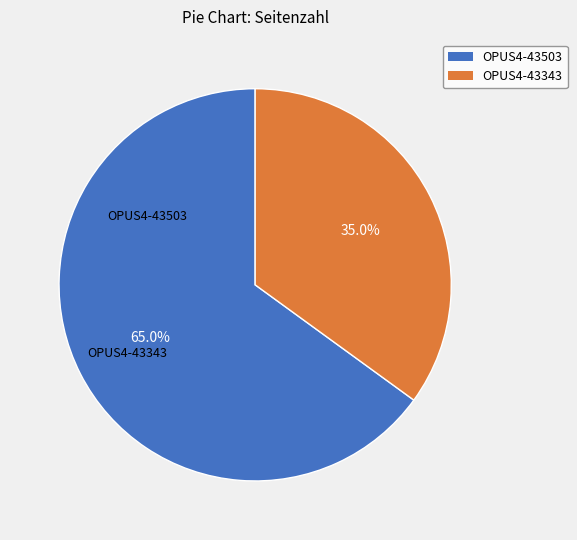

Between OPUS4-43503 and OPUS4-43343, which is larger?

OPUS4-43503